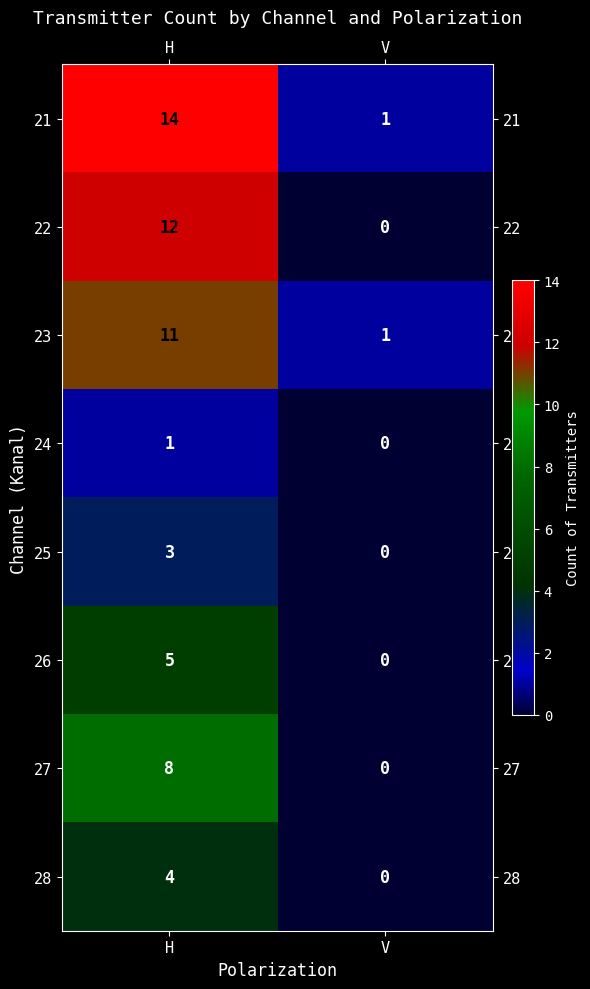

Rank the series at H from highest to lowest value.

21, 22, 23, 27, 26, 28, 25, 24